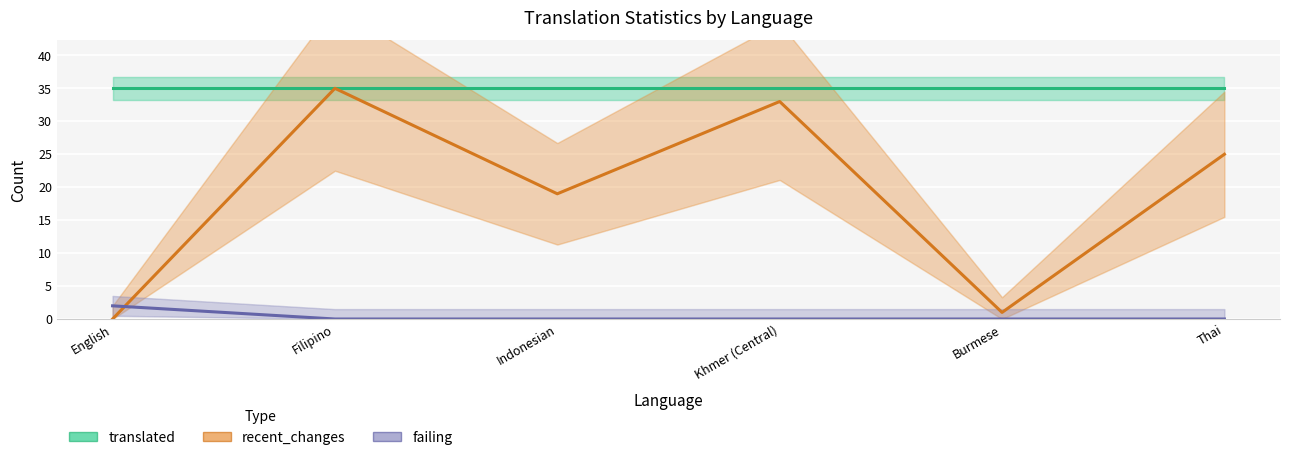

How many categories are shown in the chart?

6